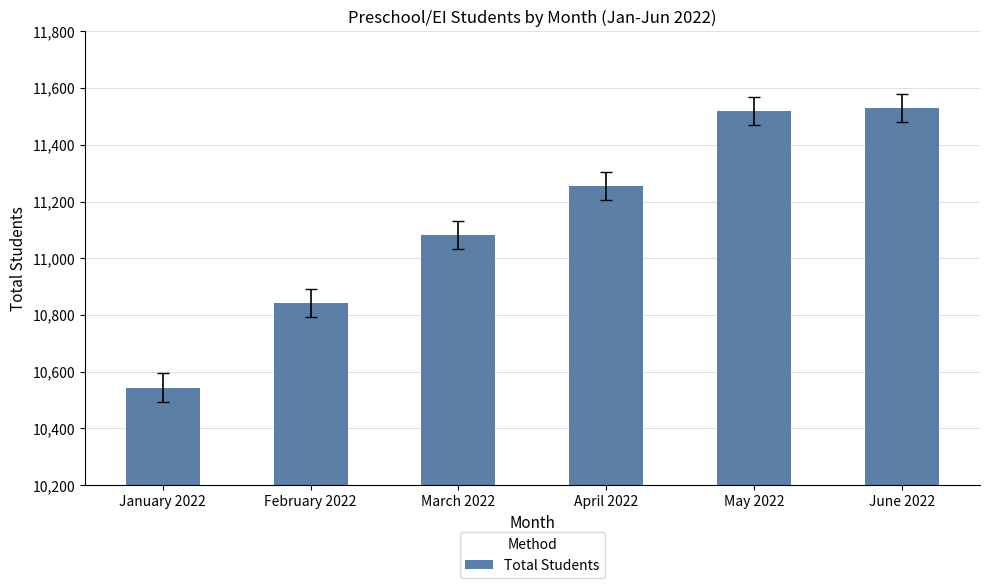

What is the label of the 1st bar from the left?

January 2022